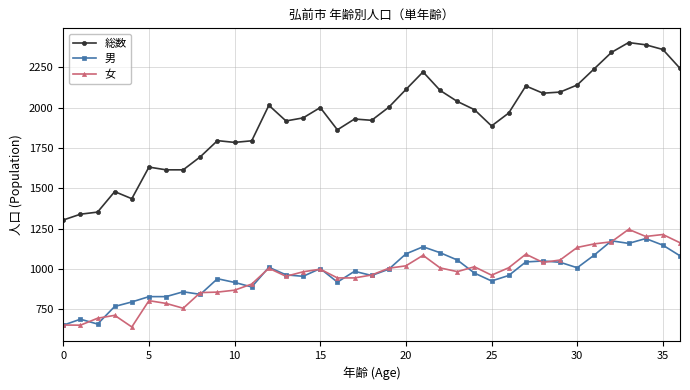

Which series has the largest range (max minus min)?

総数